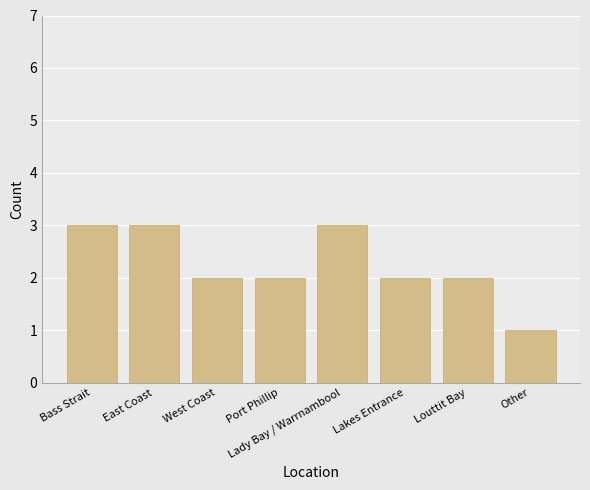

Reading left to right, transcribe all the data shown in this chart.

3	3	2	2	3	2	2	1